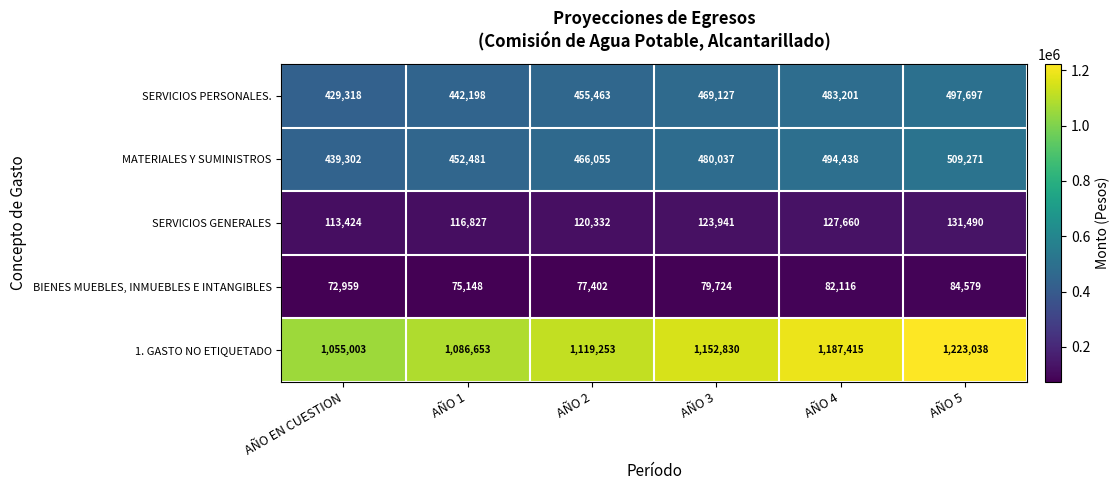

How many data points does each series have?

6